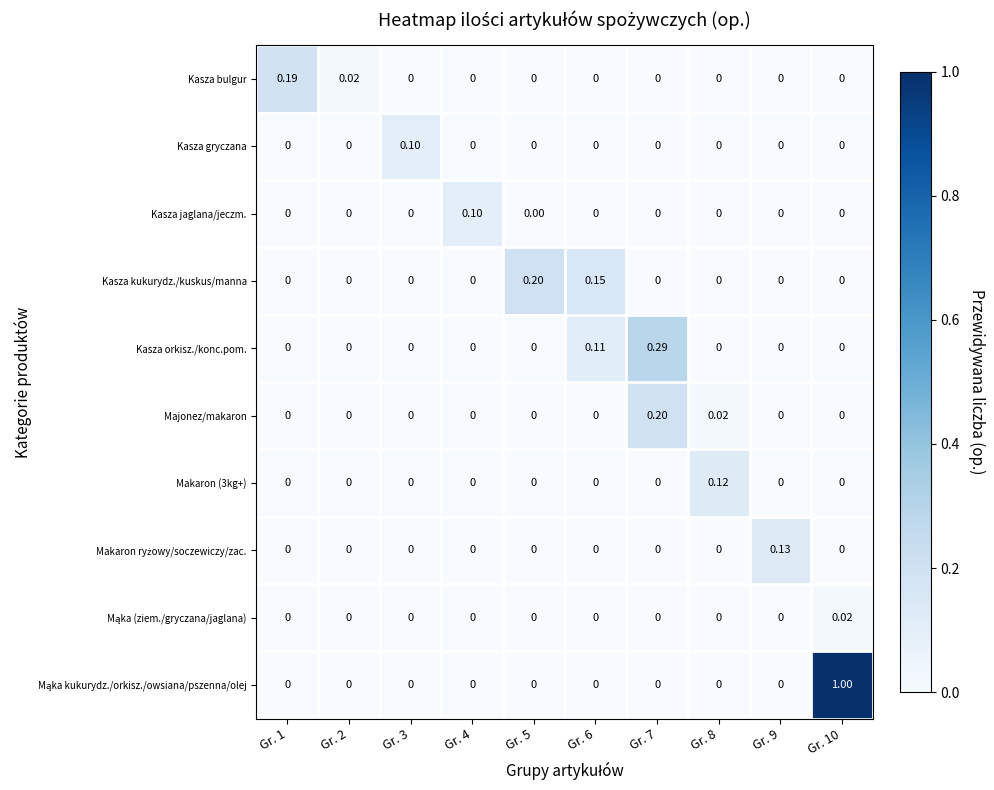

At which category is the sum across all series the highest?

Gr. 10